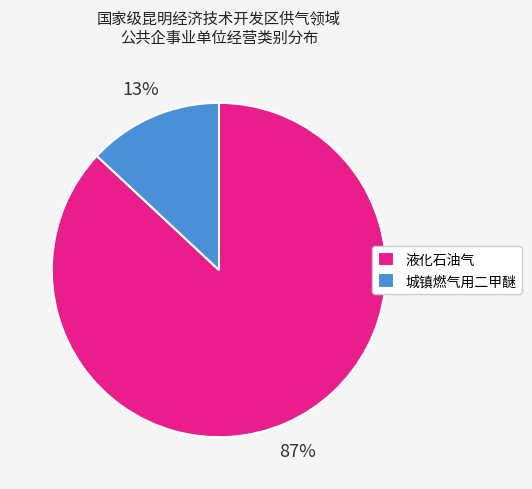

Does any single category account for the majority?

Yes